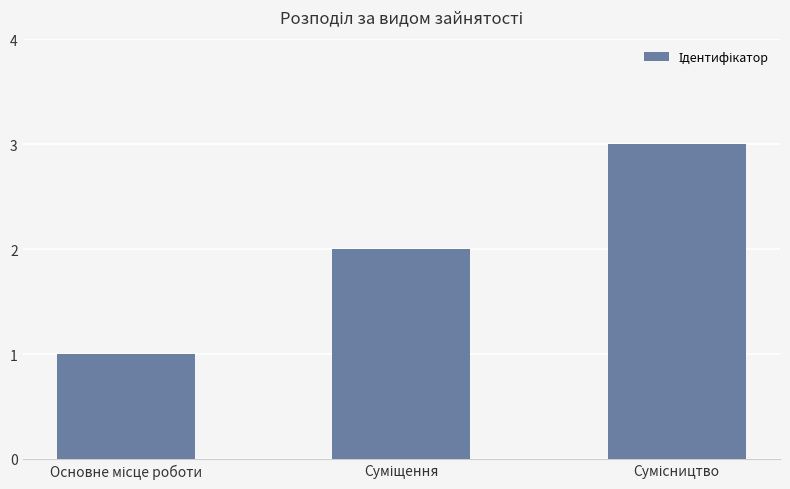

What is the greatest value displayed?

3